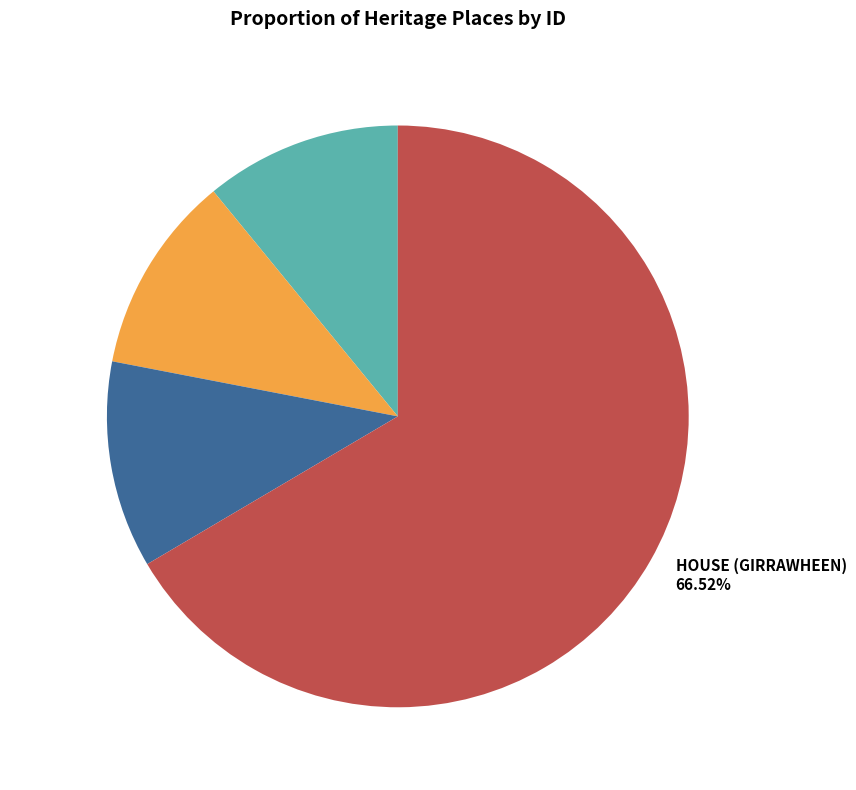

Is it true that HOUSE AND CANARY ISLAND PALM is 11% of the pie?

True